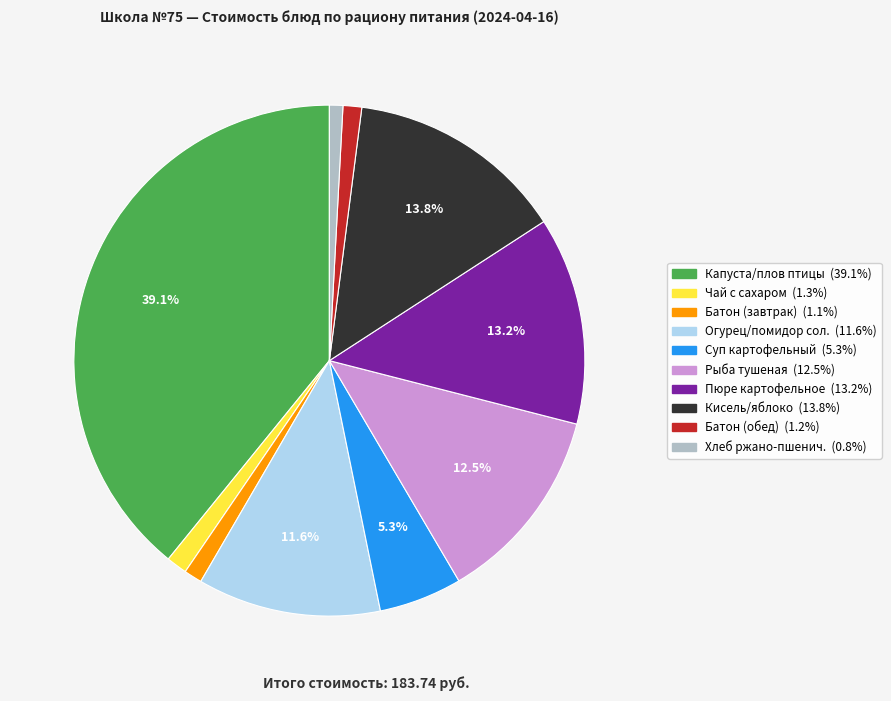

How many slices are in this pie chart?

10